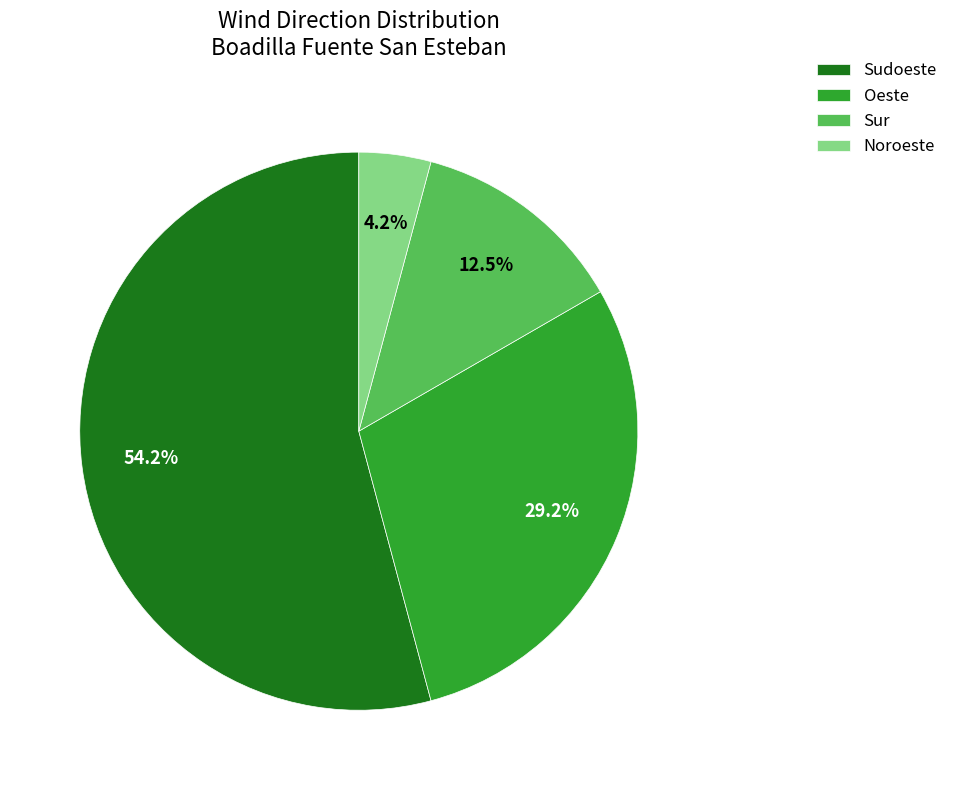

Count the number of slices in the pie.

4